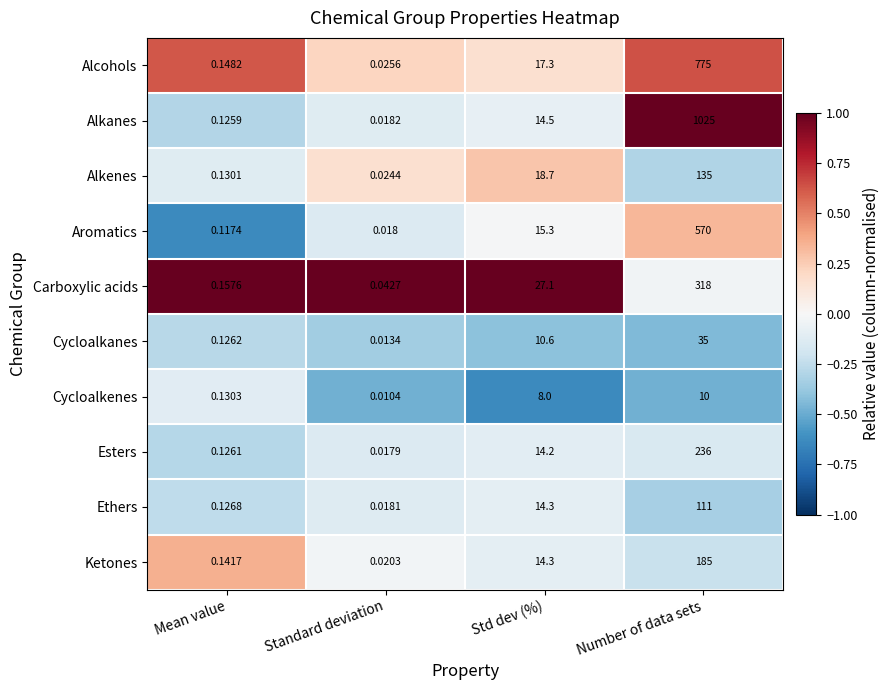

Rank the categories by Alkenes value from highest to lowest.

Number of data sets, Std dev (%), Mean value, Standard deviation